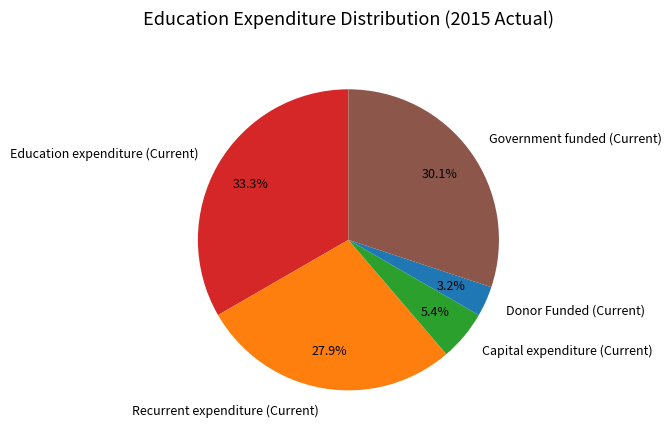

Is it true that Government funded (Current) is 39% of the pie?

False